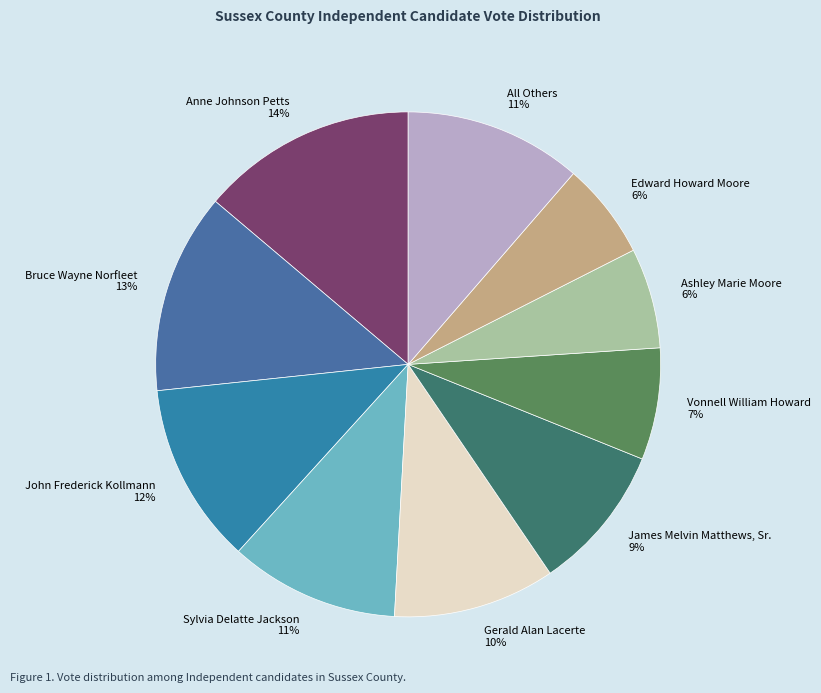

What percentage is the Anne Johnson Petts slice, to the nearest percent?

14%